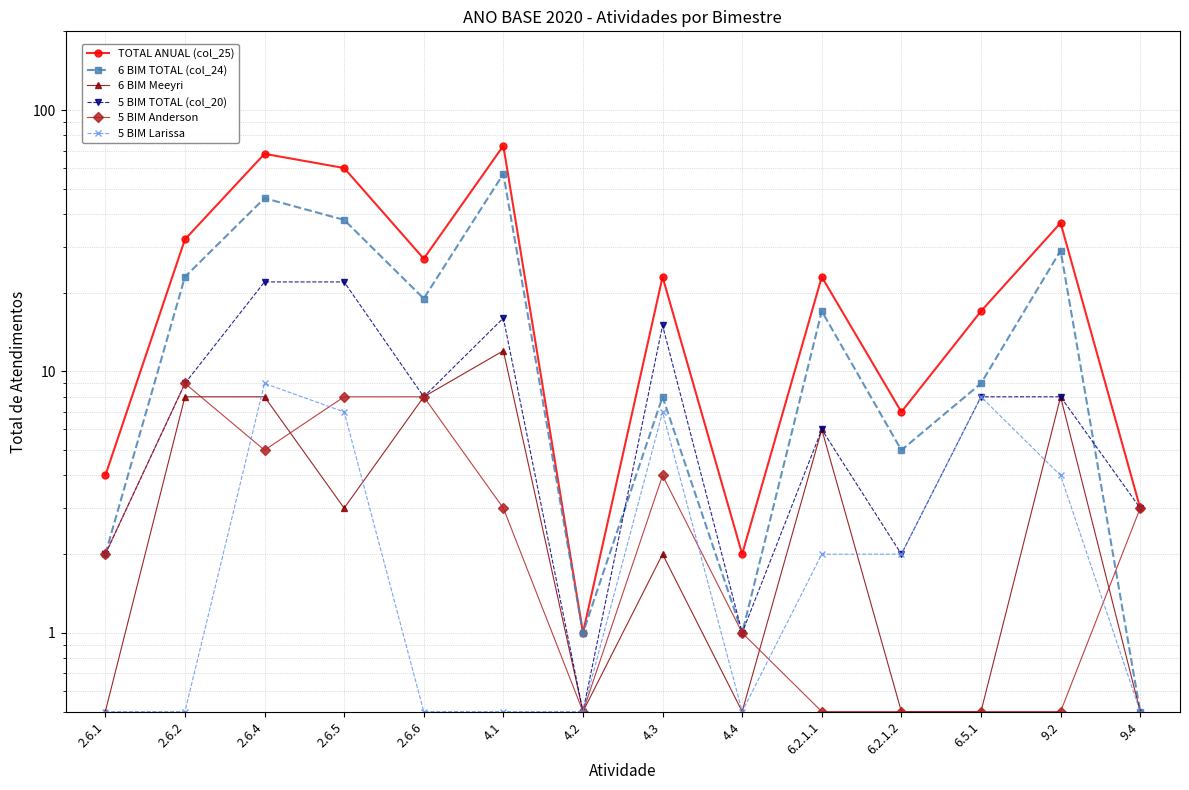

Reading right to left, list all the values displayed in this chart.

TOTAL ANUAL (col_25): 9.4=3.0	9.2=37.0	6.5.1=17.0	6.2.1.2=7.0	6.2.1.1=23.0	4.4=2.0	4.3=23.0	4.2=1.0	4.1=73.0	2.6.6=27.0	2.6.5=60.0	2.6.4=68.0	2.6.2=32.0	2.6.1=4.0
6 BIM TOTAL (col_24): 9.4=0.5	9.2=29.0	6.5.1=9.0	6.2.1.2=5.0	6.2.1.1=17.0	4.4=1.0	4.3=8.0	4.2=1.0	4.1=57.0	2.6.6=19.0	2.6.5=38.0	2.6.4=46.0	2.6.2=23.0	2.6.1=2.0
6 BIM Meeyri: 9.4=0.5	9.2=8.0	6.5.1=0.5	6.2.1.2=0.5	6.2.1.1=6.0	4.4=0.5	4.3=2.0	4.2=0.5	4.1=12.0	2.6.6=8.0	2.6.5=3.0	2.6.4=8.0	2.6.2=8.0	2.6.1=0.5
5 BIM TOTAL (col_20): 9.4=3.0	9.2=8.0	6.5.1=8.0	6.2.1.2=2.0	6.2.1.1=6.0	4.4=1.0	4.3=15.0	4.2=0.5	4.1=16.0	2.6.6=8.0	2.6.5=22.0	2.6.4=22.0	2.6.2=9.0	2.6.1=2.0
5 BIM Anderson: 9.4=3.0	9.2=0.5	6.5.1=0.5	6.2.1.2=0.5	6.2.1.1=0.5	4.4=1.0	4.3=4.0	4.2=0.5	4.1=3.0	2.6.6=8.0	2.6.5=8.0	2.6.4=5.0	2.6.2=9.0	2.6.1=2.0
5 BIM Larissa: 9.4=0.5	9.2=4.0	6.5.1=8.0	6.2.1.2=2.0	6.2.1.1=2.0	4.4=0.5	4.3=7.0	4.2=0.5	4.1=0.5	2.6.6=0.5	2.6.5=7.0	2.6.4=9.0	2.6.2=0.5	2.6.1=0.5